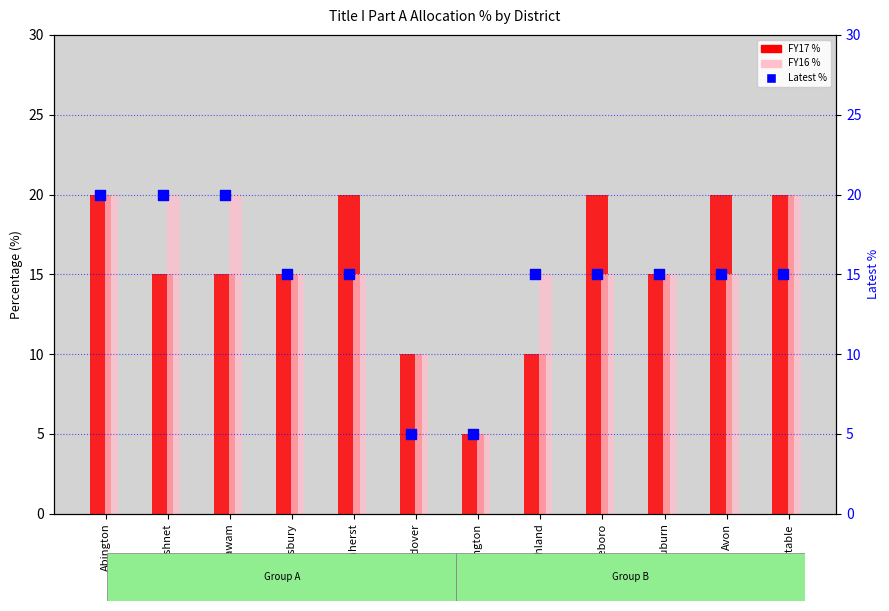

At which category is the sum across all series the highest?

Abington